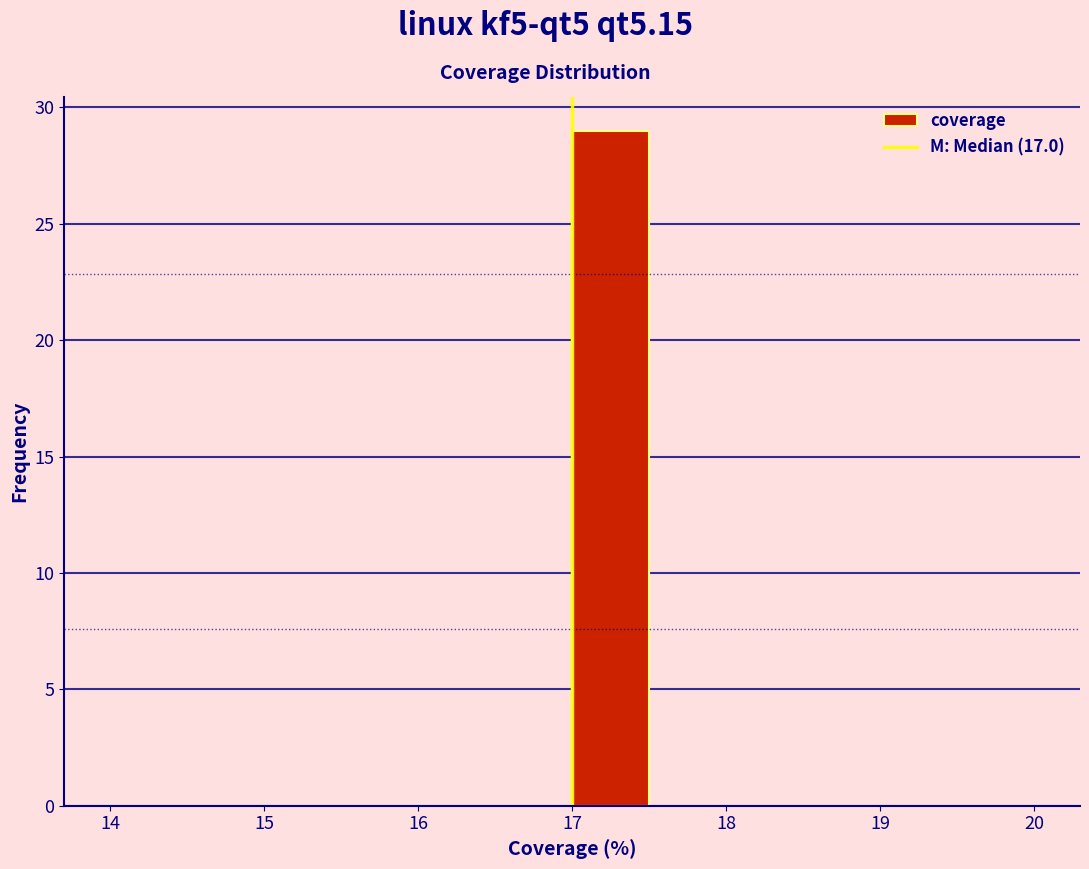

Over which range of the x-axis is the bar tallest?

17.0 to 17.5